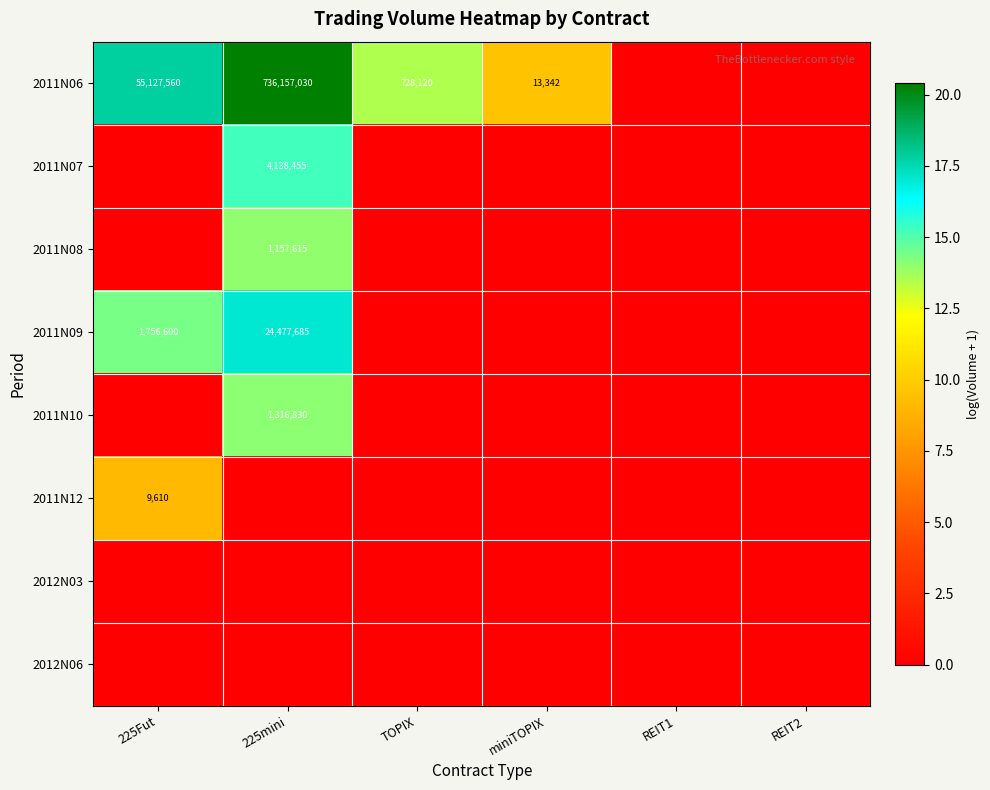

The value of 2011N06 at 225mini is 395135312. True or false?

False